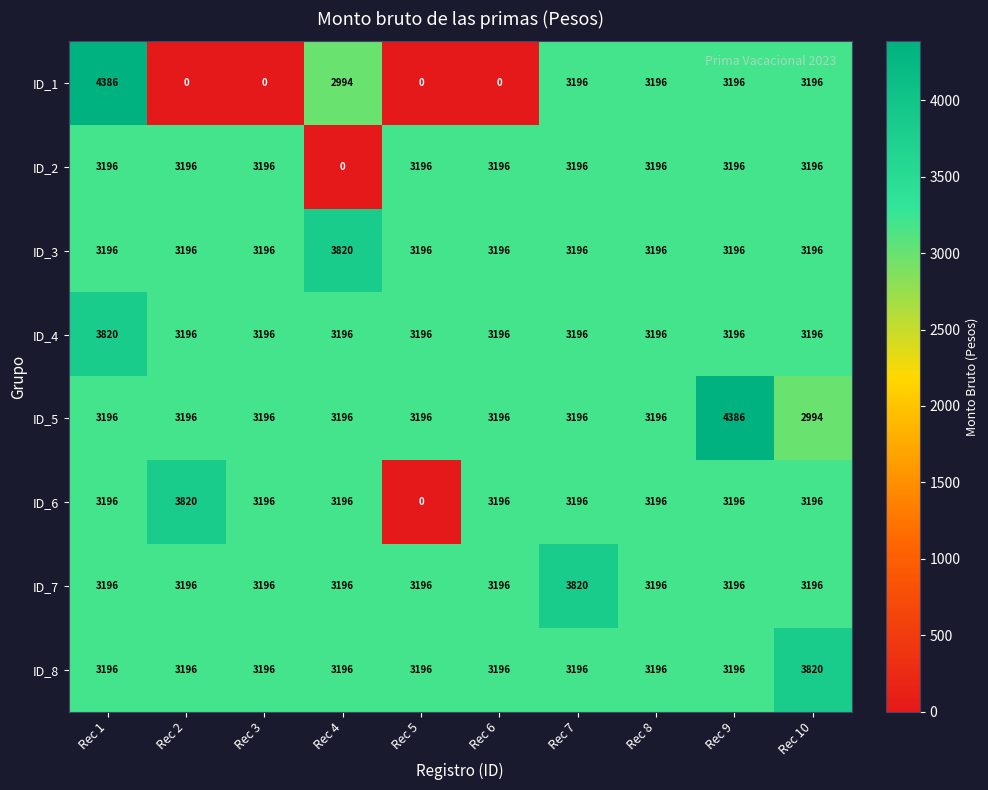

What is the maximum value shown in the chart?

4386